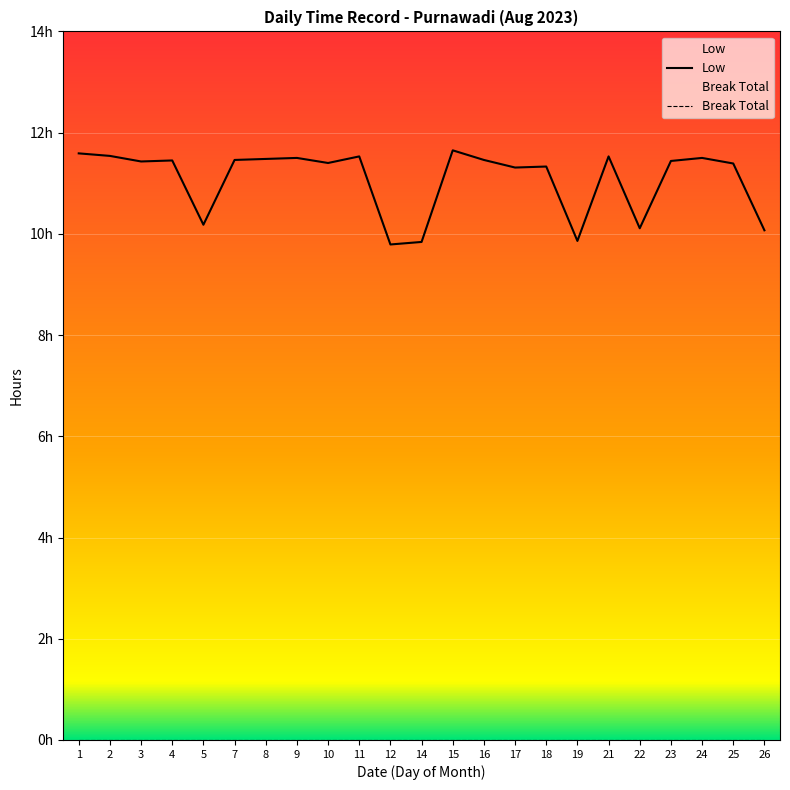

Is it true that the value at 25 is 6.0?

False